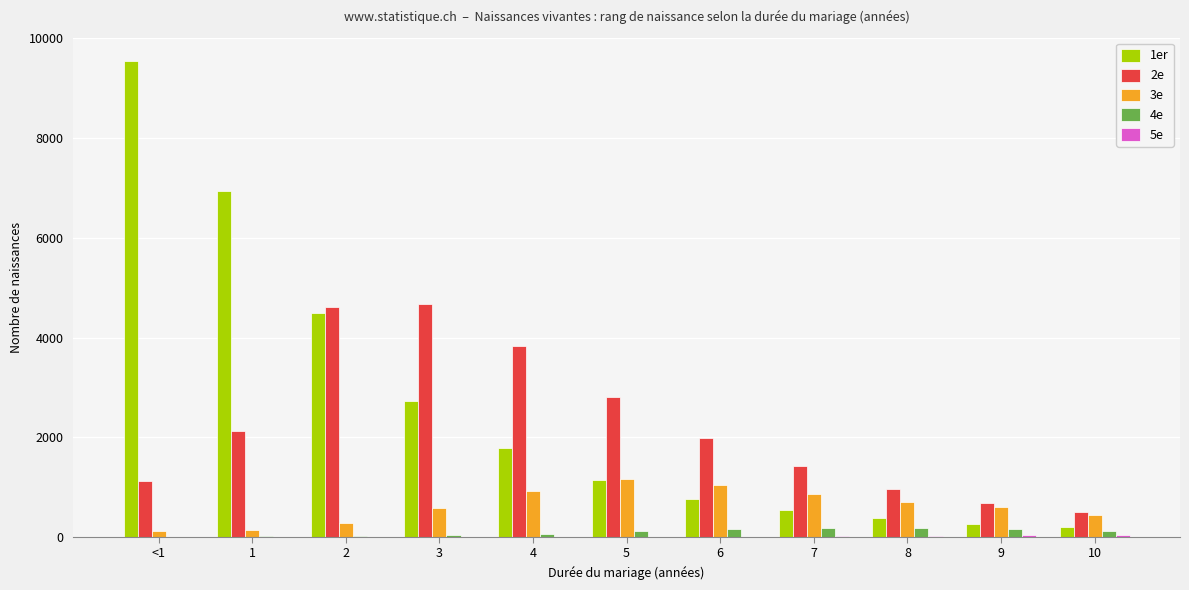

Where is 2e nearest to the value 2589?

5